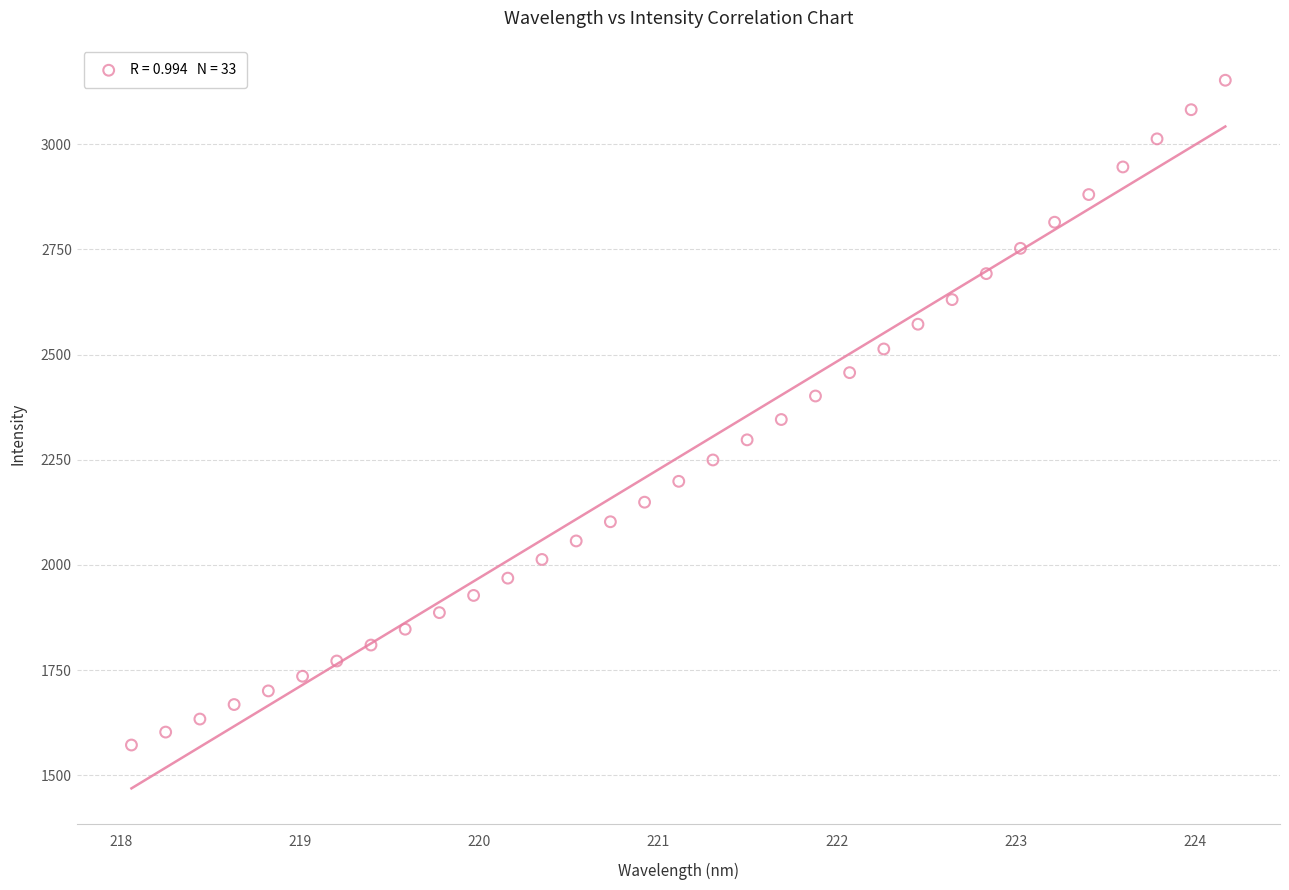

What is the range of X values (max minus min)?

6.1